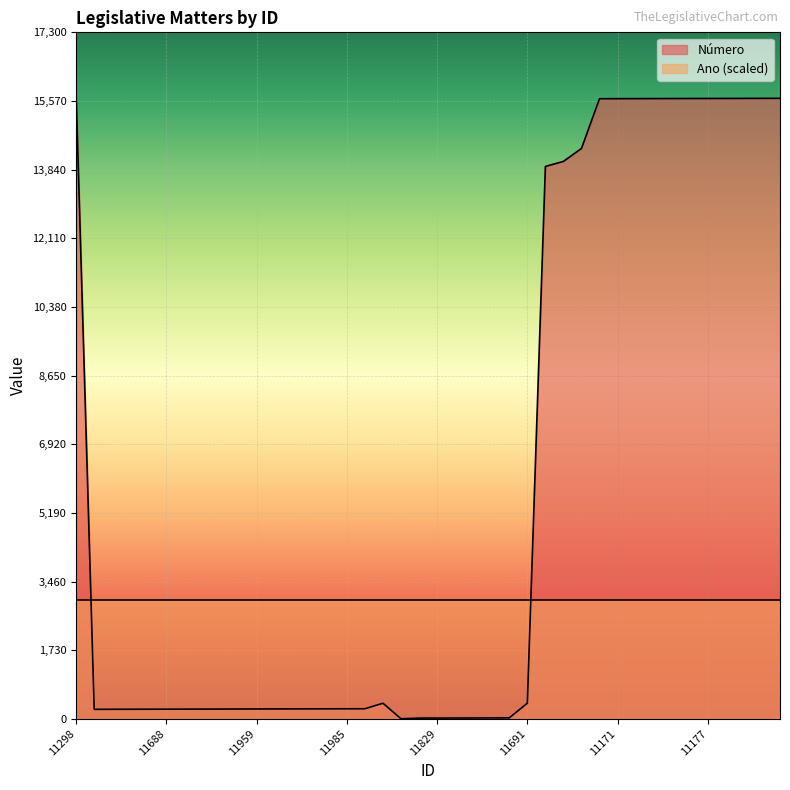

True or false: the data shows 245 at 11696.

True